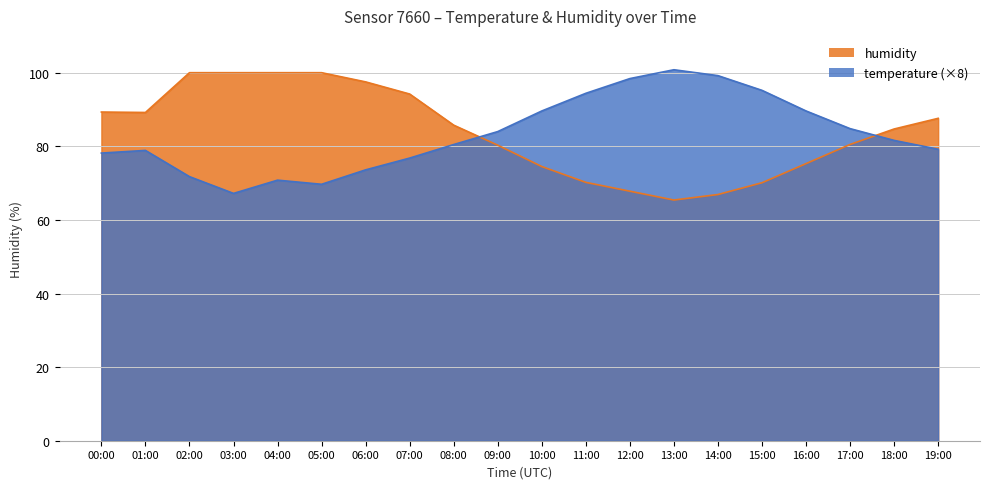

At which category does the chart reach its minimum across all series?

13:00